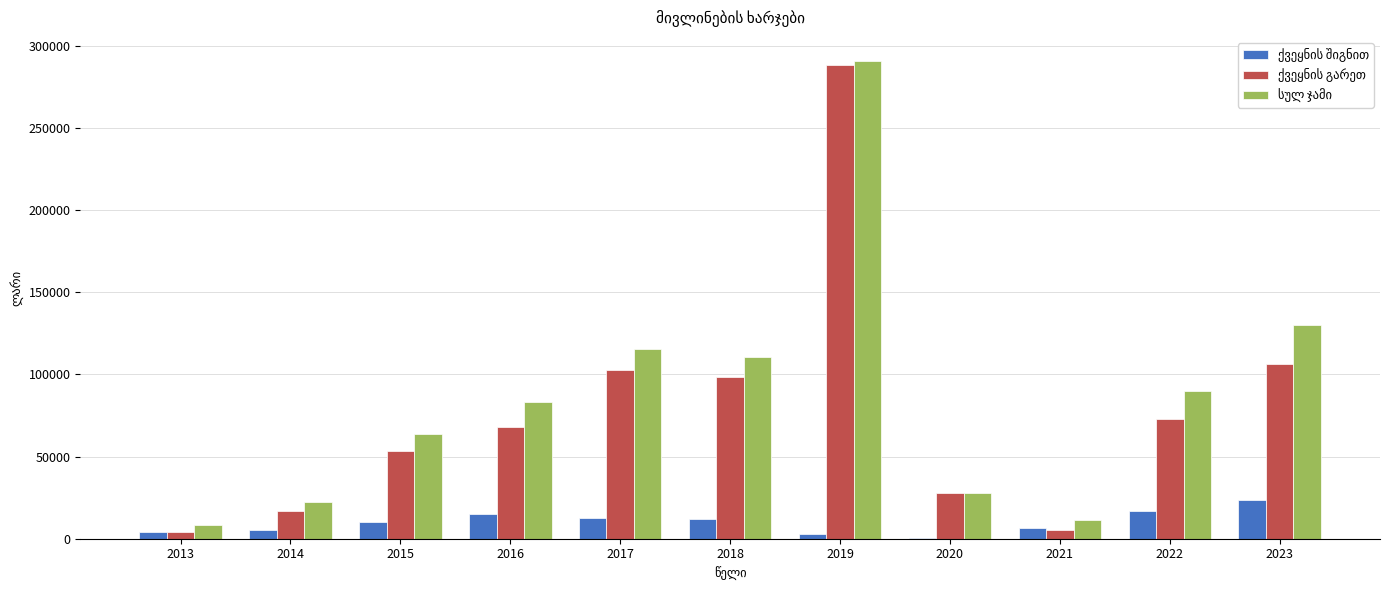

At which category is the sum across all series the highest?

2019